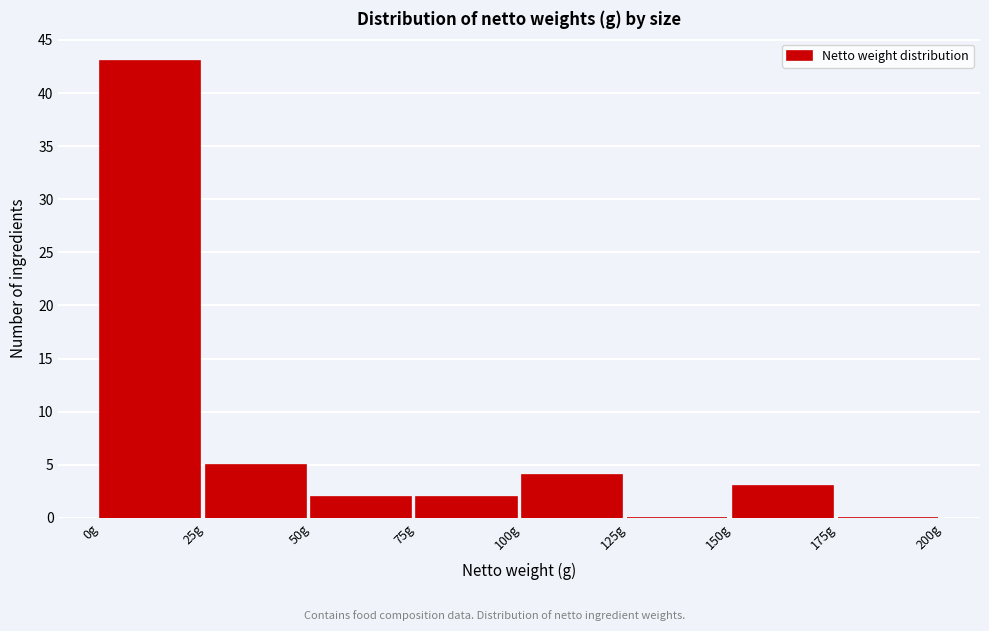

Which range on the x-axis has the tallest bar?

0 to 25